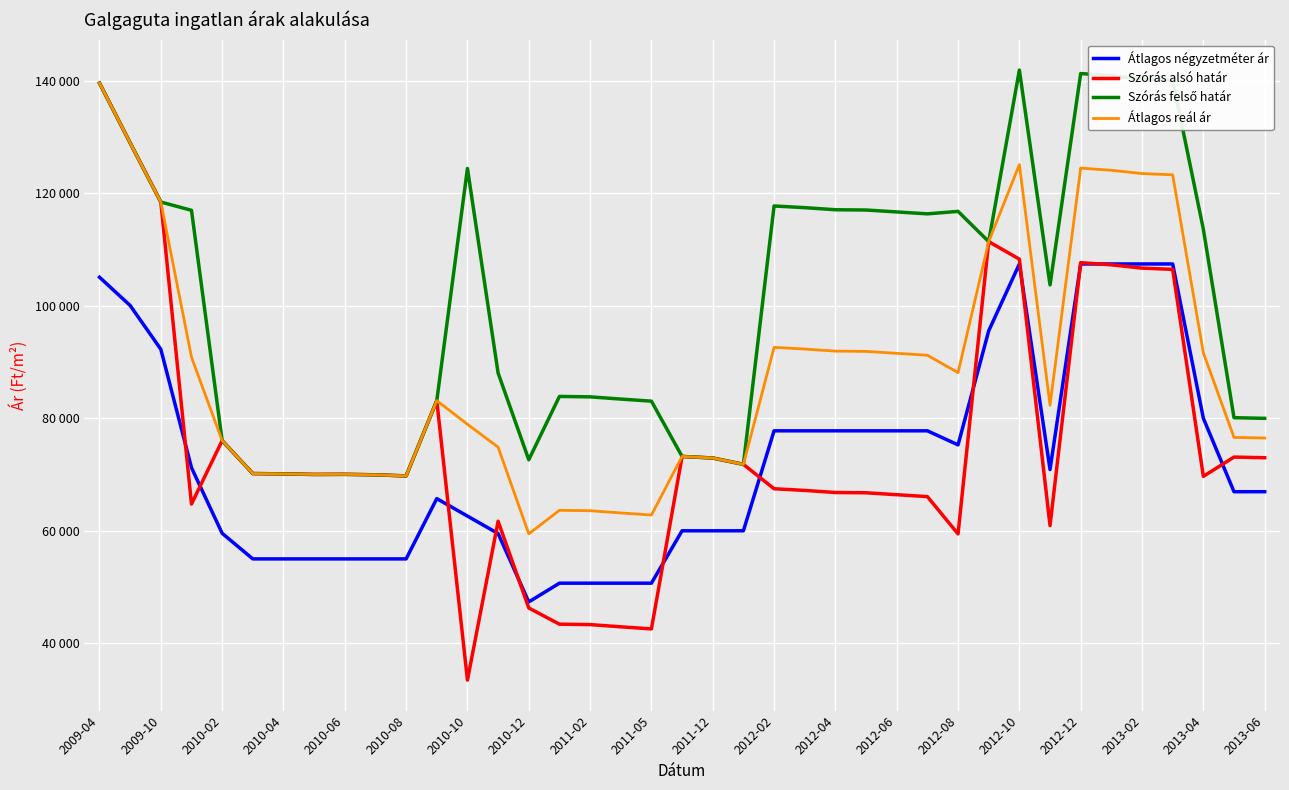

What is the sum of all Szórás felső határ values?

3933192